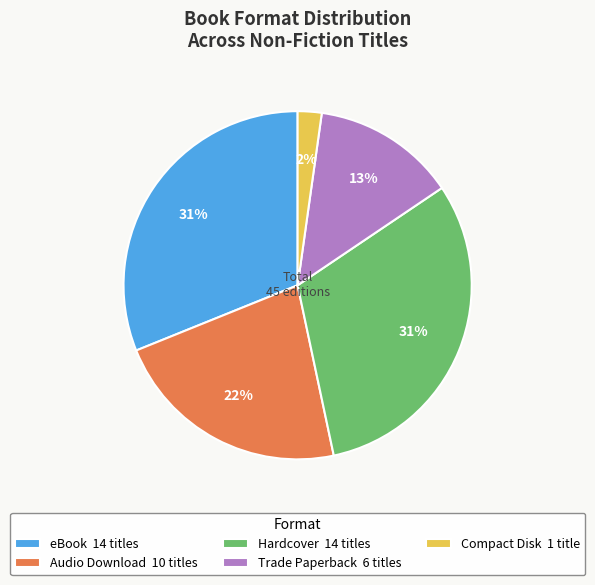

Between Compact Disk 1 title and Trade Paperback 6 titles, which is larger?

Trade Paperback 6 titles